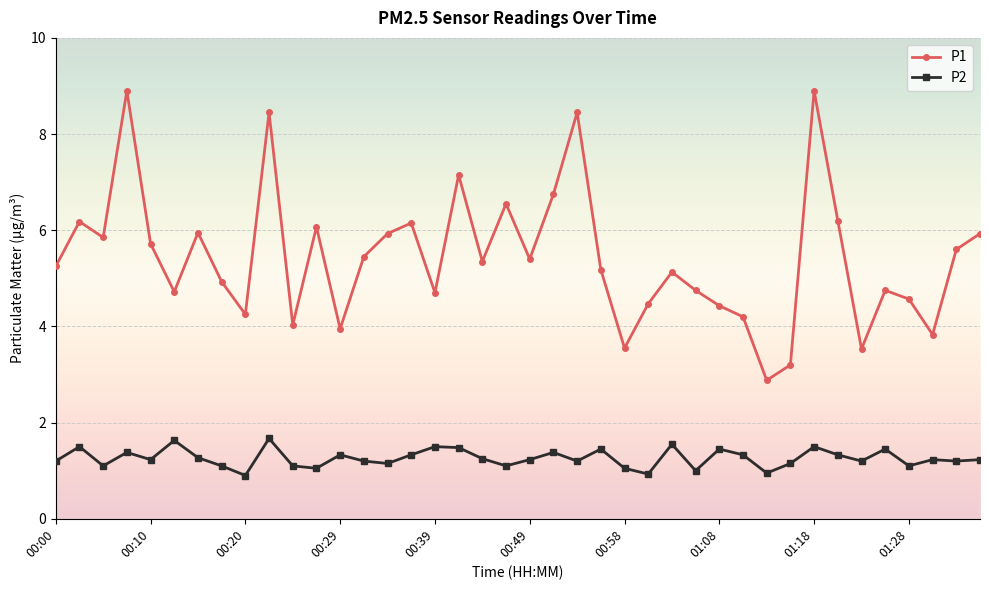

Which series has the widest spread of values?

P1